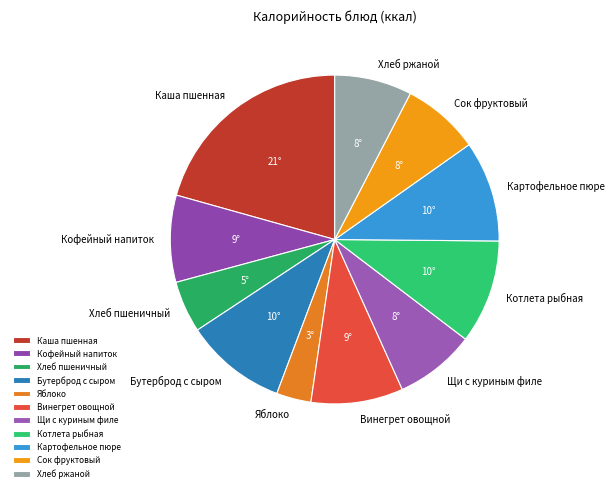

Does Винегрет овощной represent more than half of the total?

No